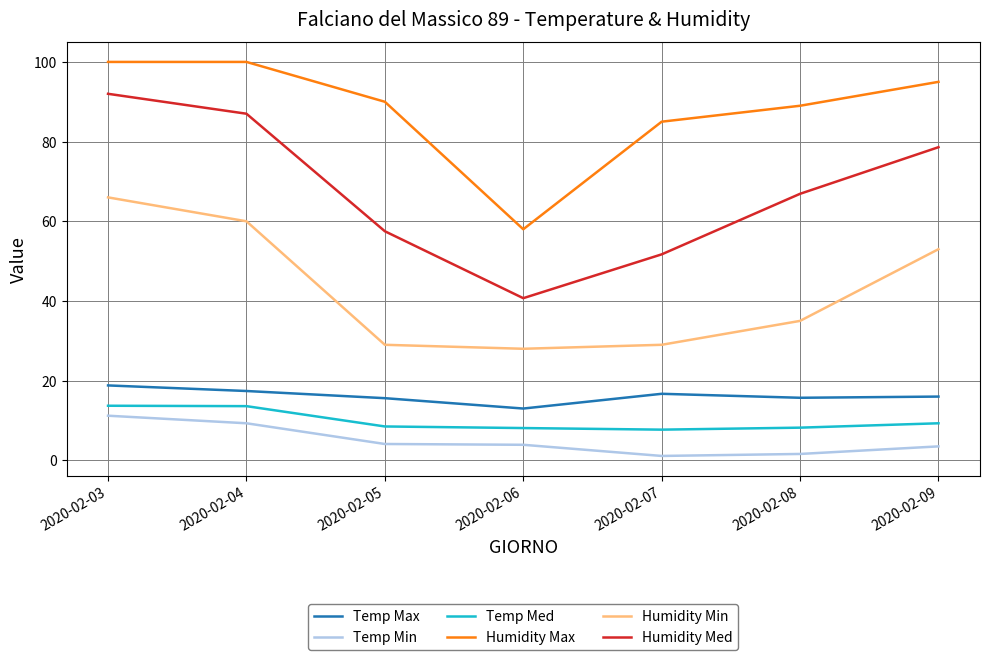

Which series has the largest total across all categories?

Humidity Max